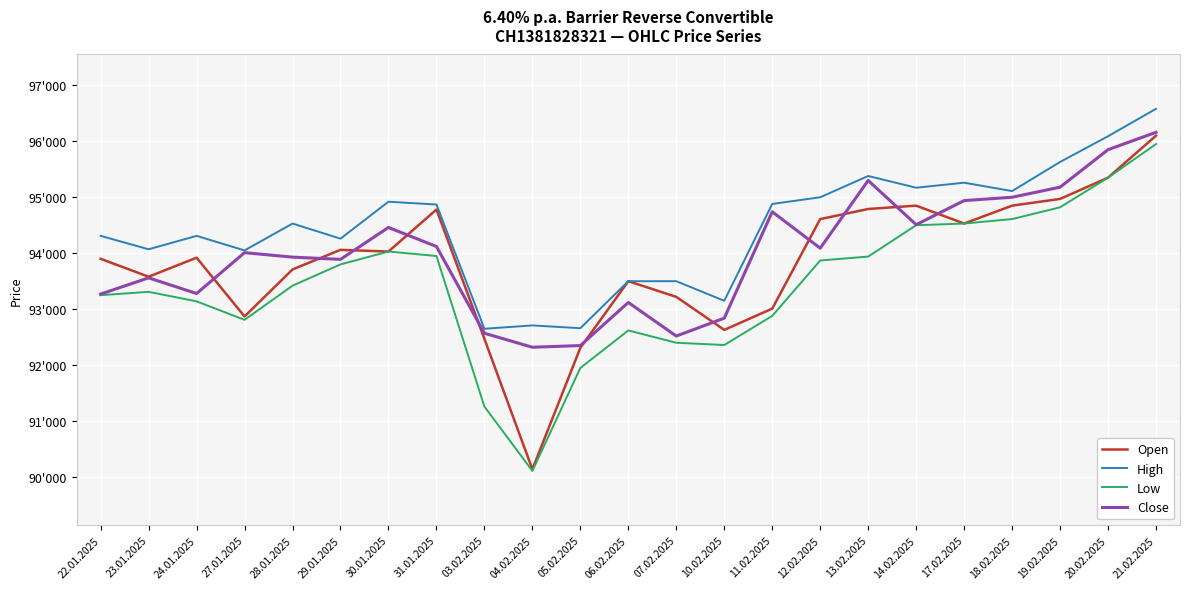

True or false: Low and Open intersect in this chart.

False